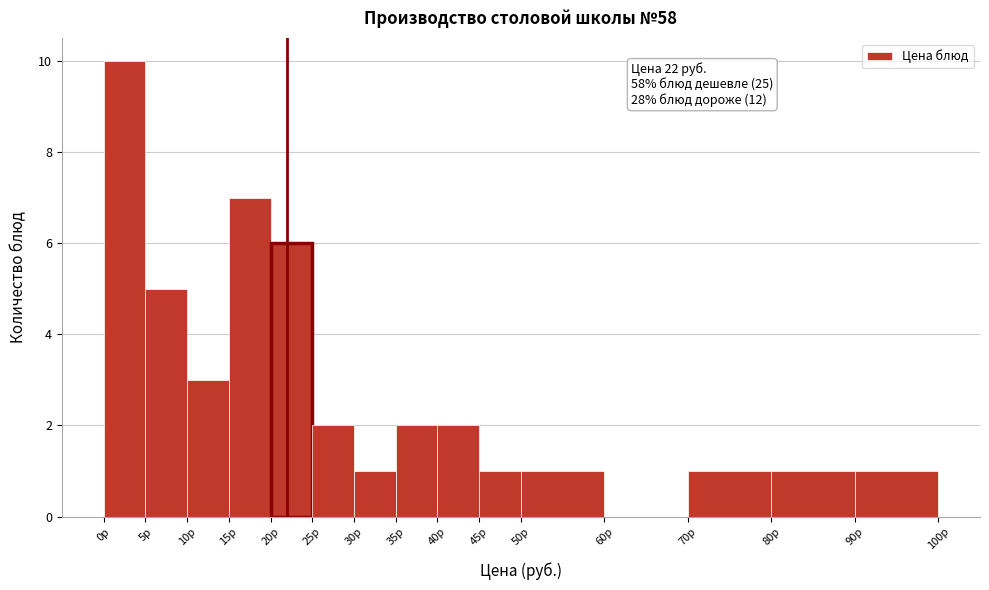

Over which range of the x-axis is the bar tallest?

0 to 5